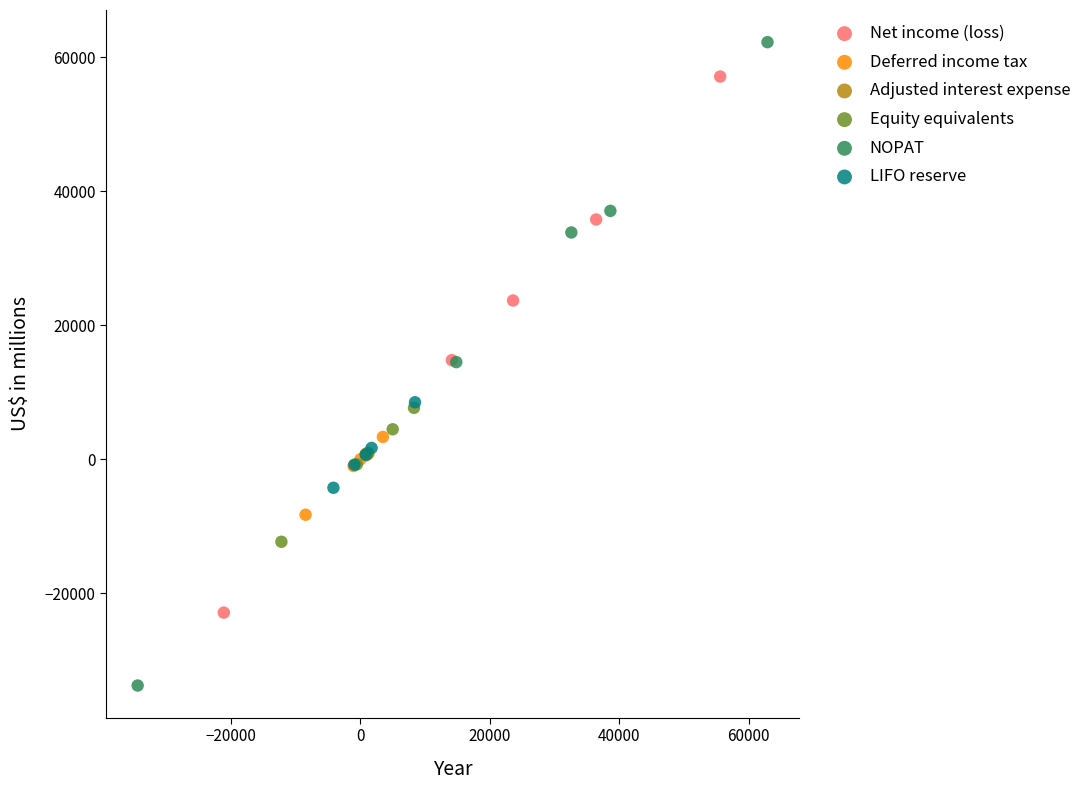

Which series has the widest spread of Y values?

NOPAT